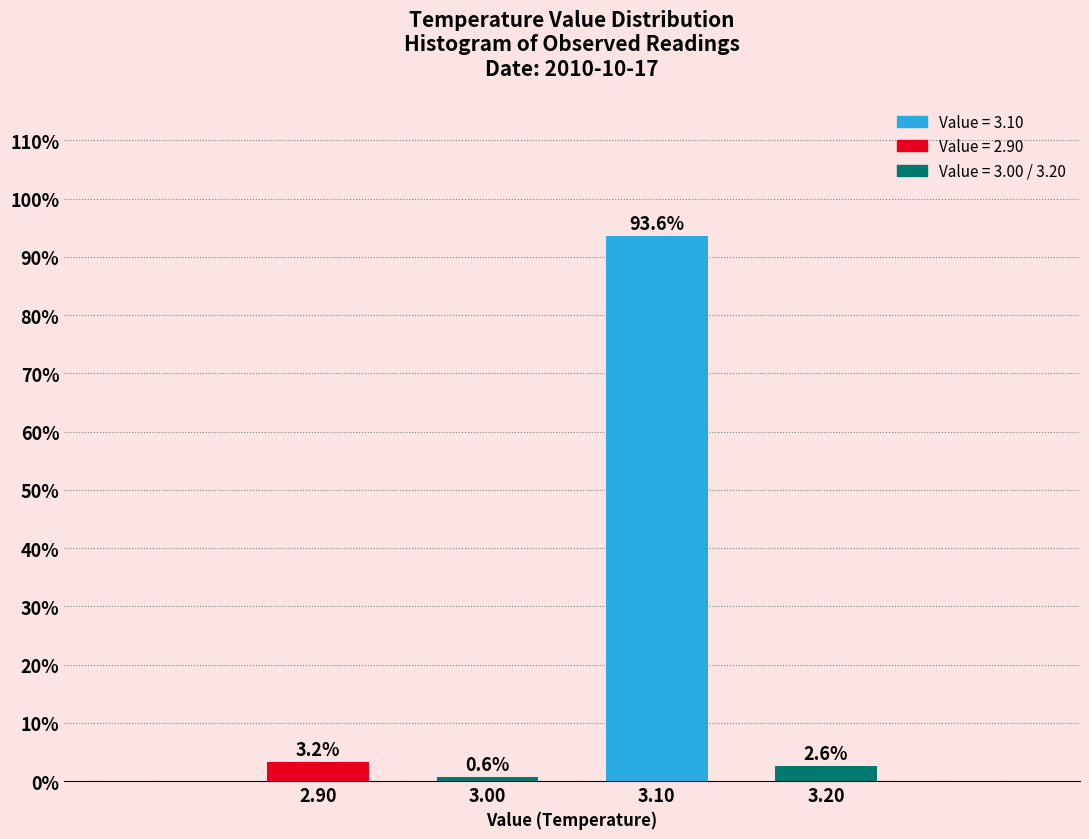

Reading left to right, transcribe all the data shown in this chart.

3.2	0.6	93.6	2.6